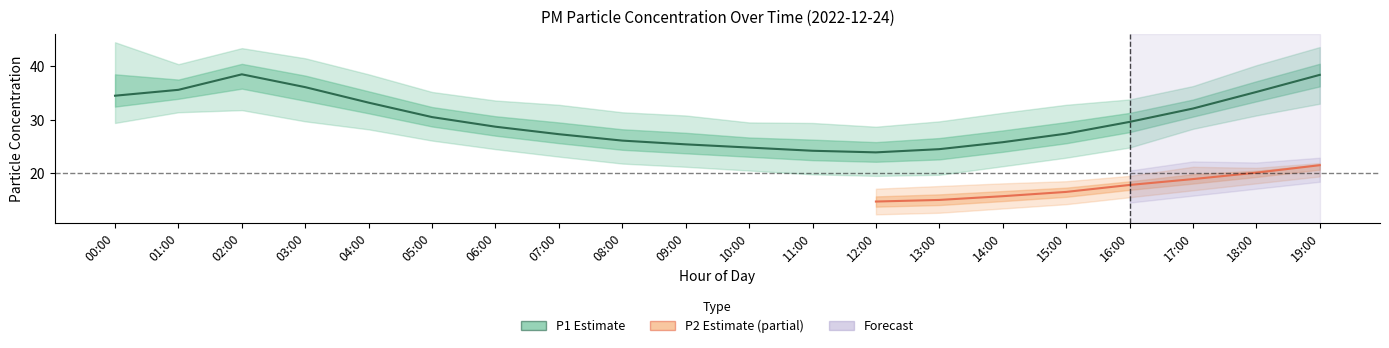

The P1 series shows 42.5 at 09:00. True or false?

False